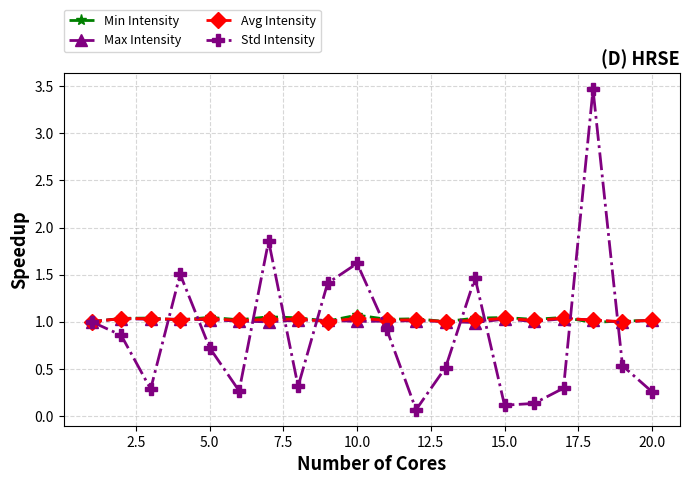

True or false: Avg Intensity has more than 2 interior local peaks.

True